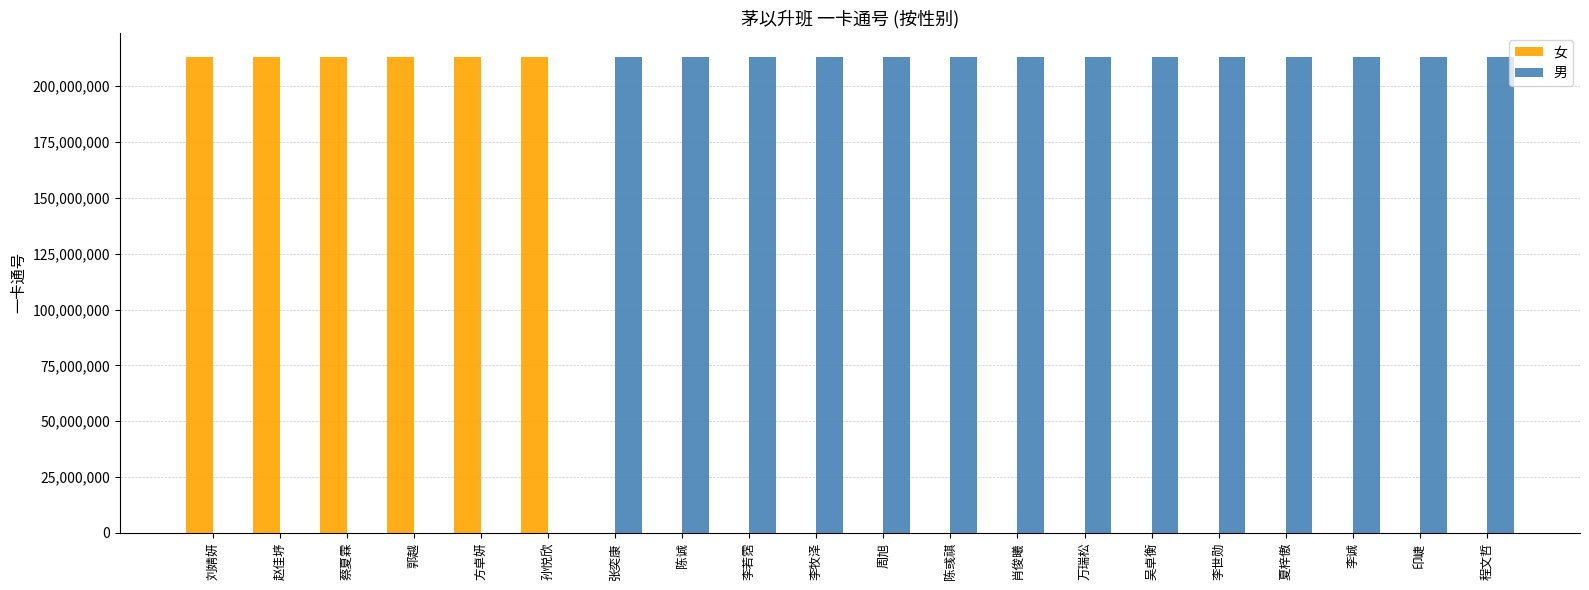

What is the sum of the 女 values at 周旭 and 蔡夏霖?

213231410